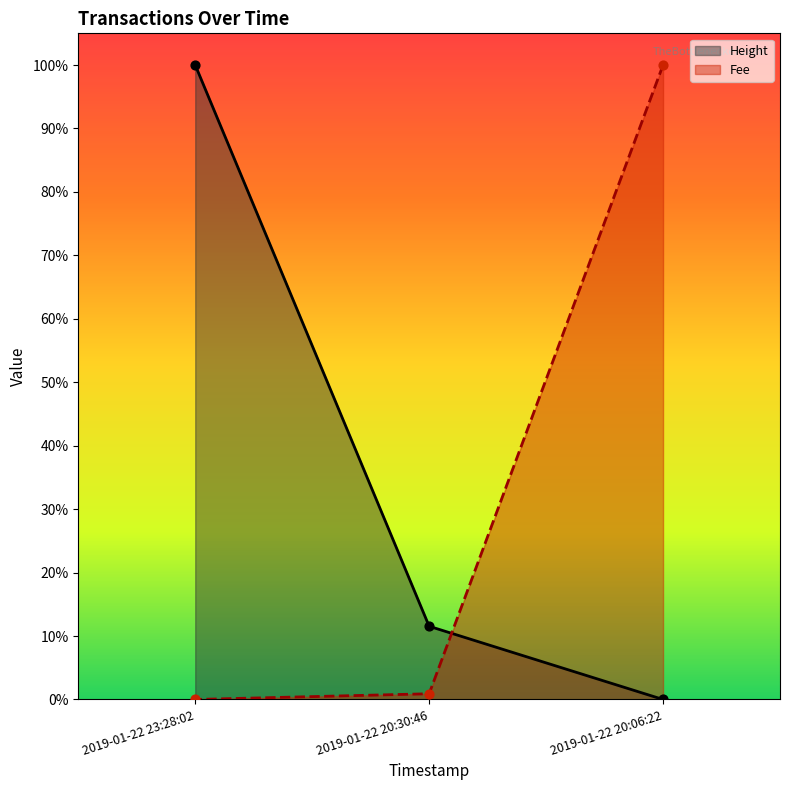

At how many categories does at least one series exceed 0?

3